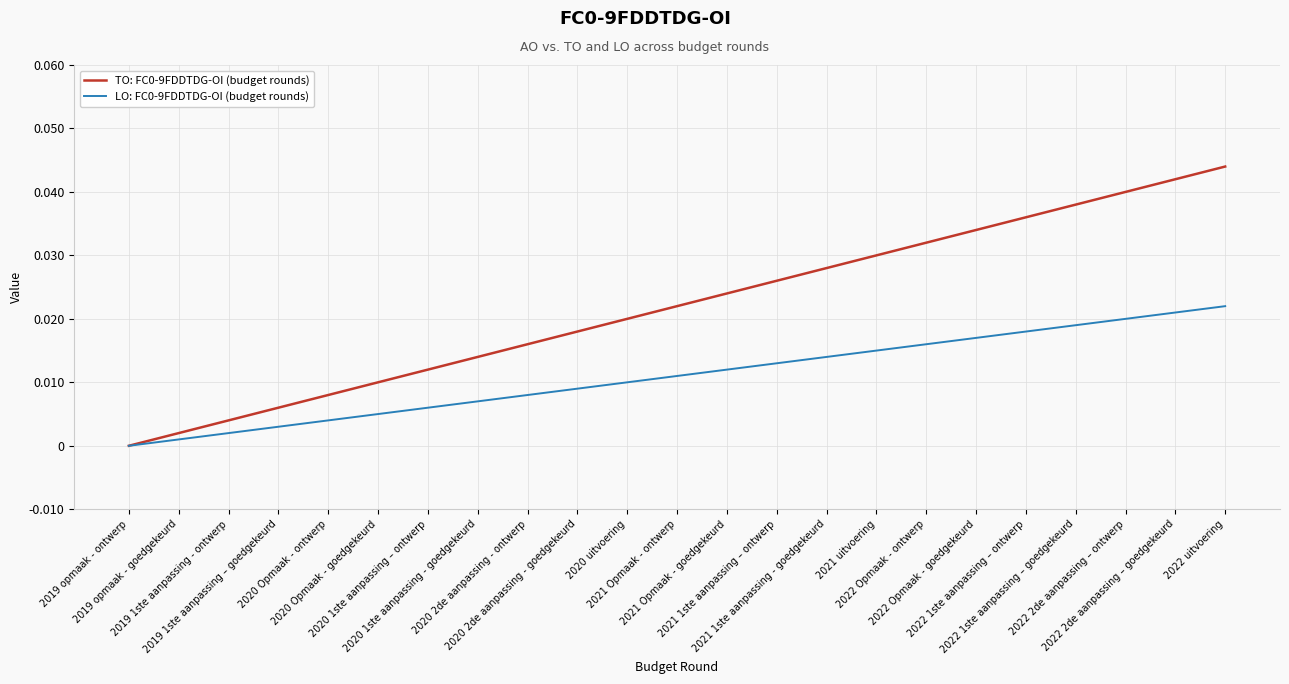

Count the number of categories in the chart.

23